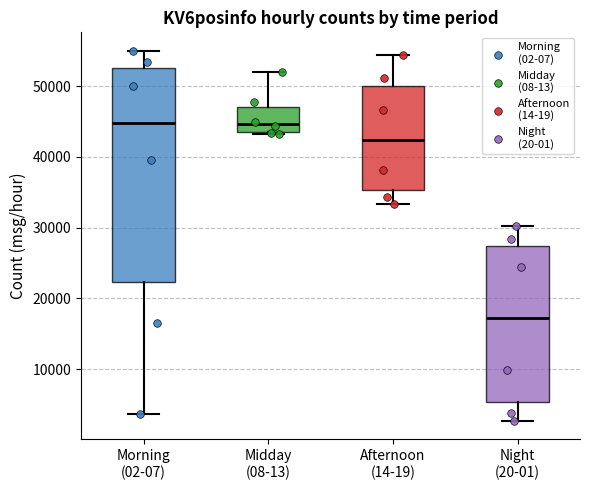

Where does the median line of the box for Afternoon (14-19) sit on the y-axis? The values are not printed on the chart, so give them approximately, as read against the axis.

42000